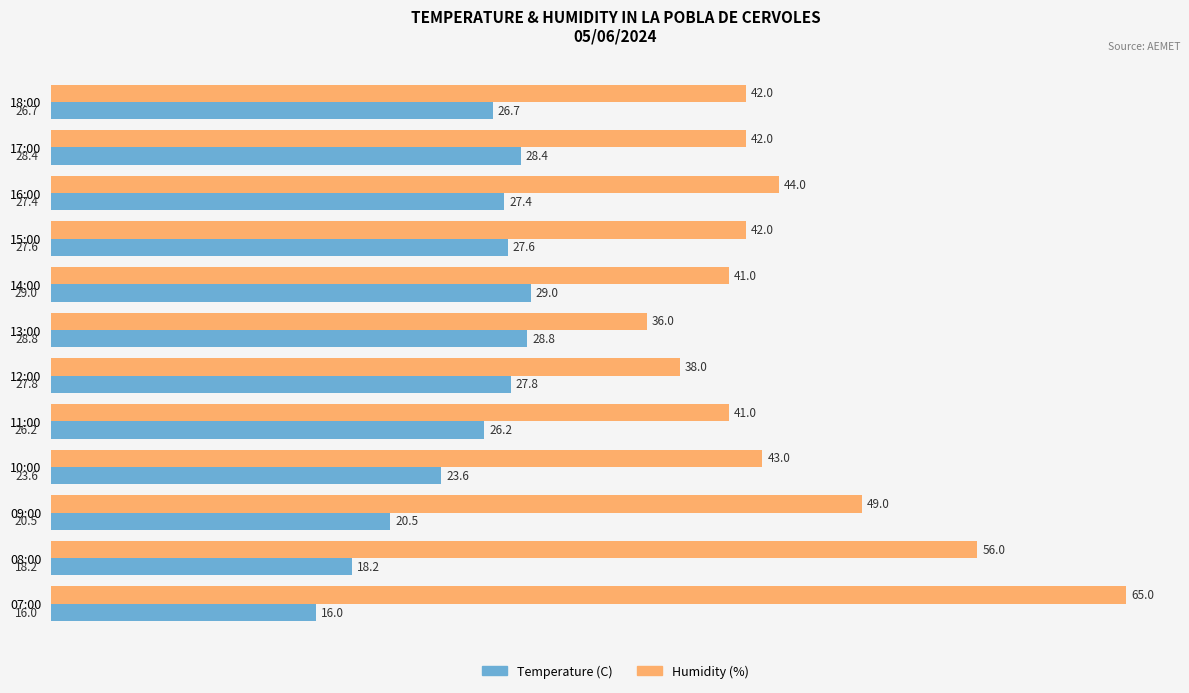

Read the Temperature (C) value at 15:00.

27.6